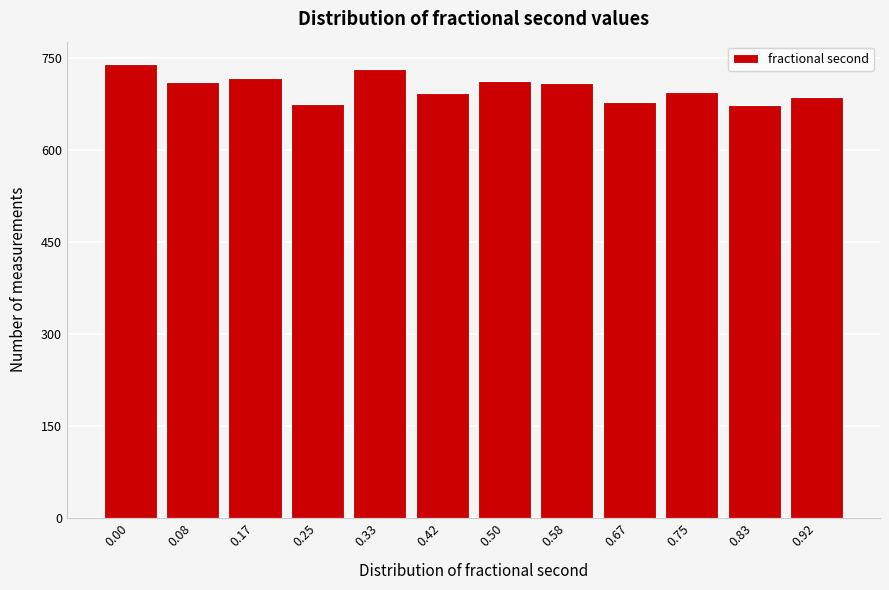

Is it true that the value at 0.58 is 710?

True